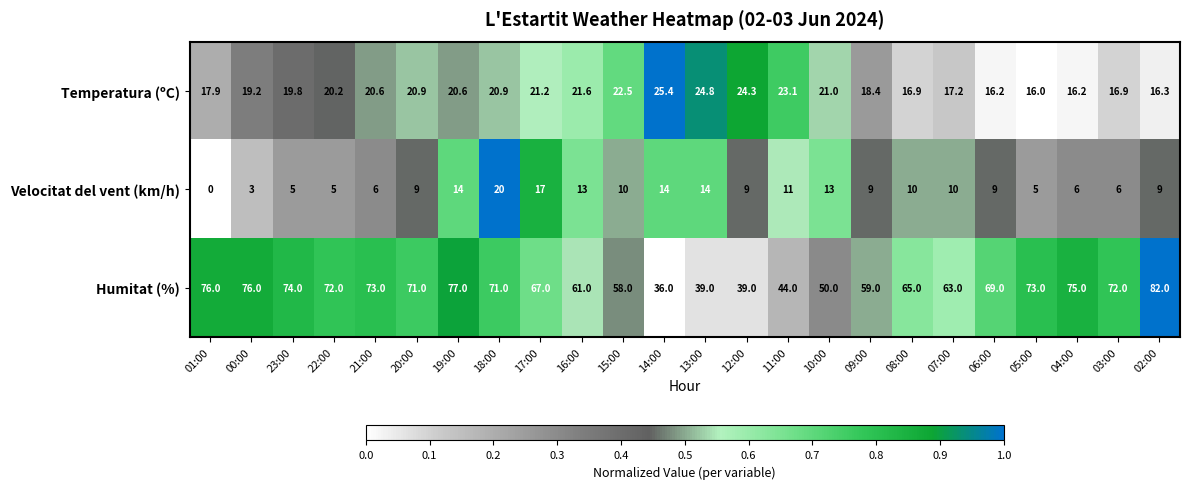

Rank the series by their average value, from lowest to highest.

Velocitat del vent (km/h), Temperatura (ºC), Humitat (%)